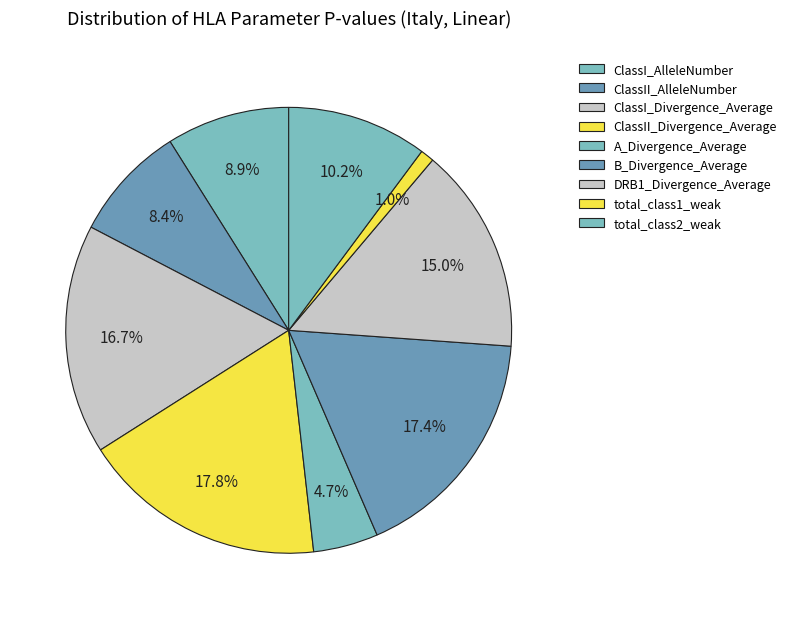

Do B_Divergence_Average and total_class1_weak together represent more than half of the pie?

No